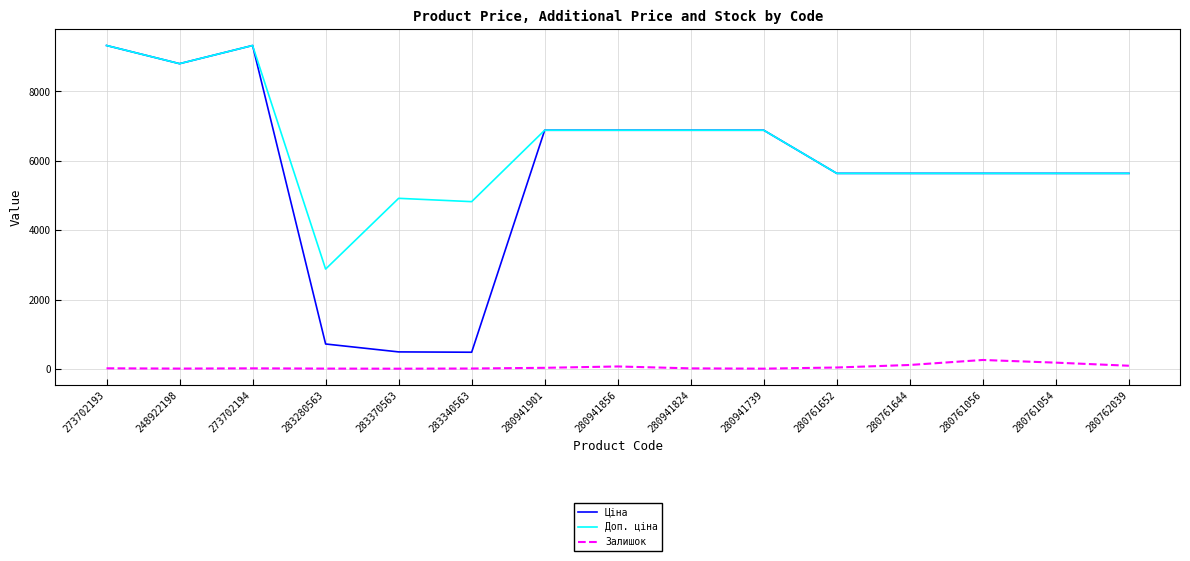

Which series has the largest total across all categories?

Доп. ціна